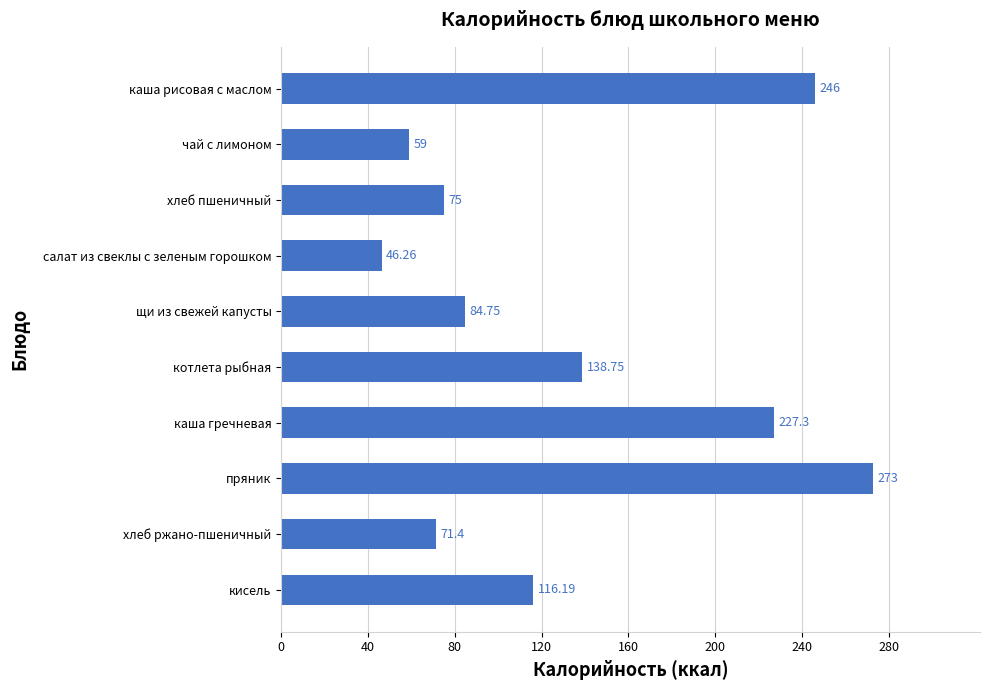

What is the label of the 3rd bar from the bottom?

пряник